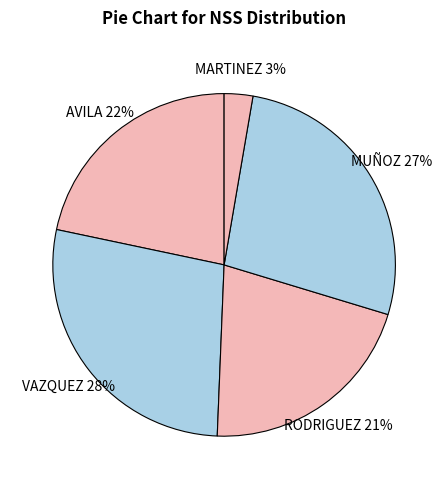

How many slices are in this pie chart?

5